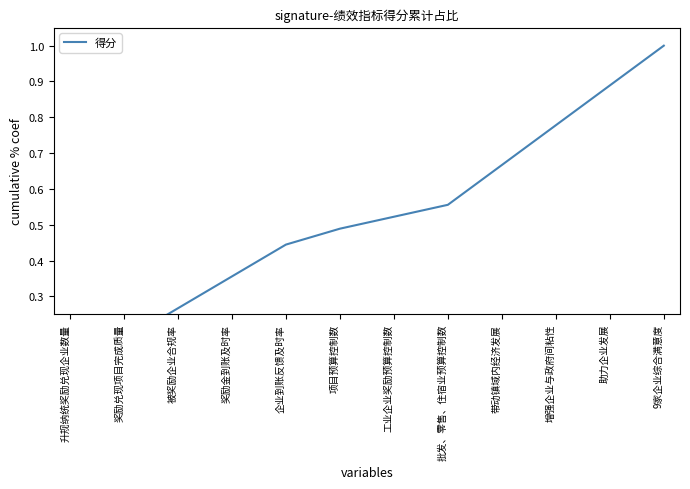

The chart shows a value of 0.2 at 奖励金到账及时率. True or false?

False